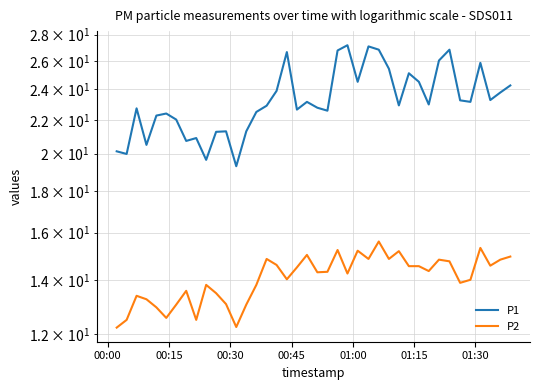

Is this an area chart (filled region under the line)?

No